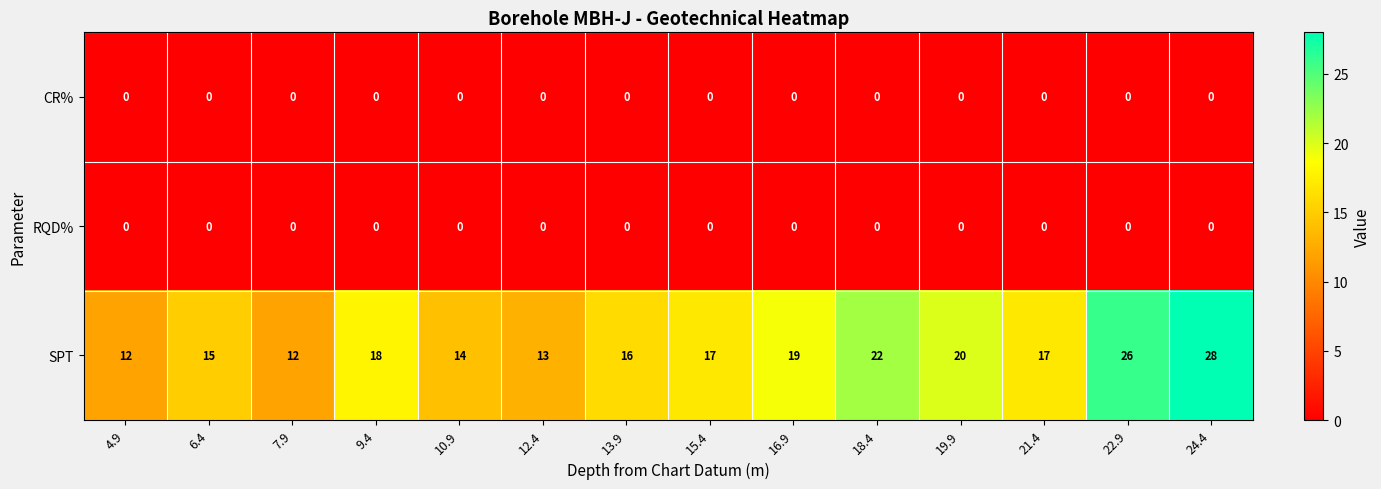

What is the average value of the SPT series?

18